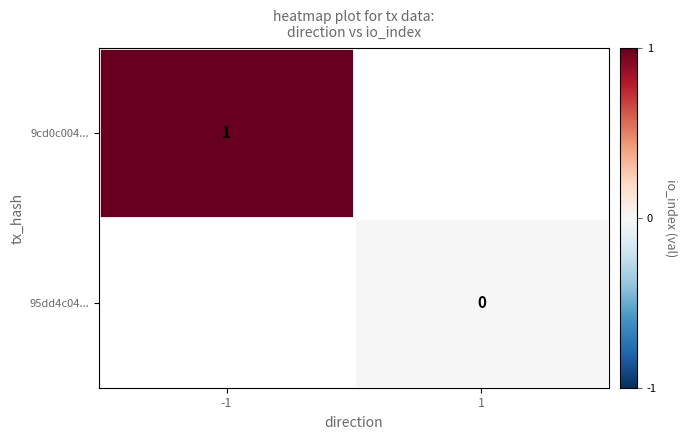

Is it true that 9cd0c004... equals 1 at -1?

True